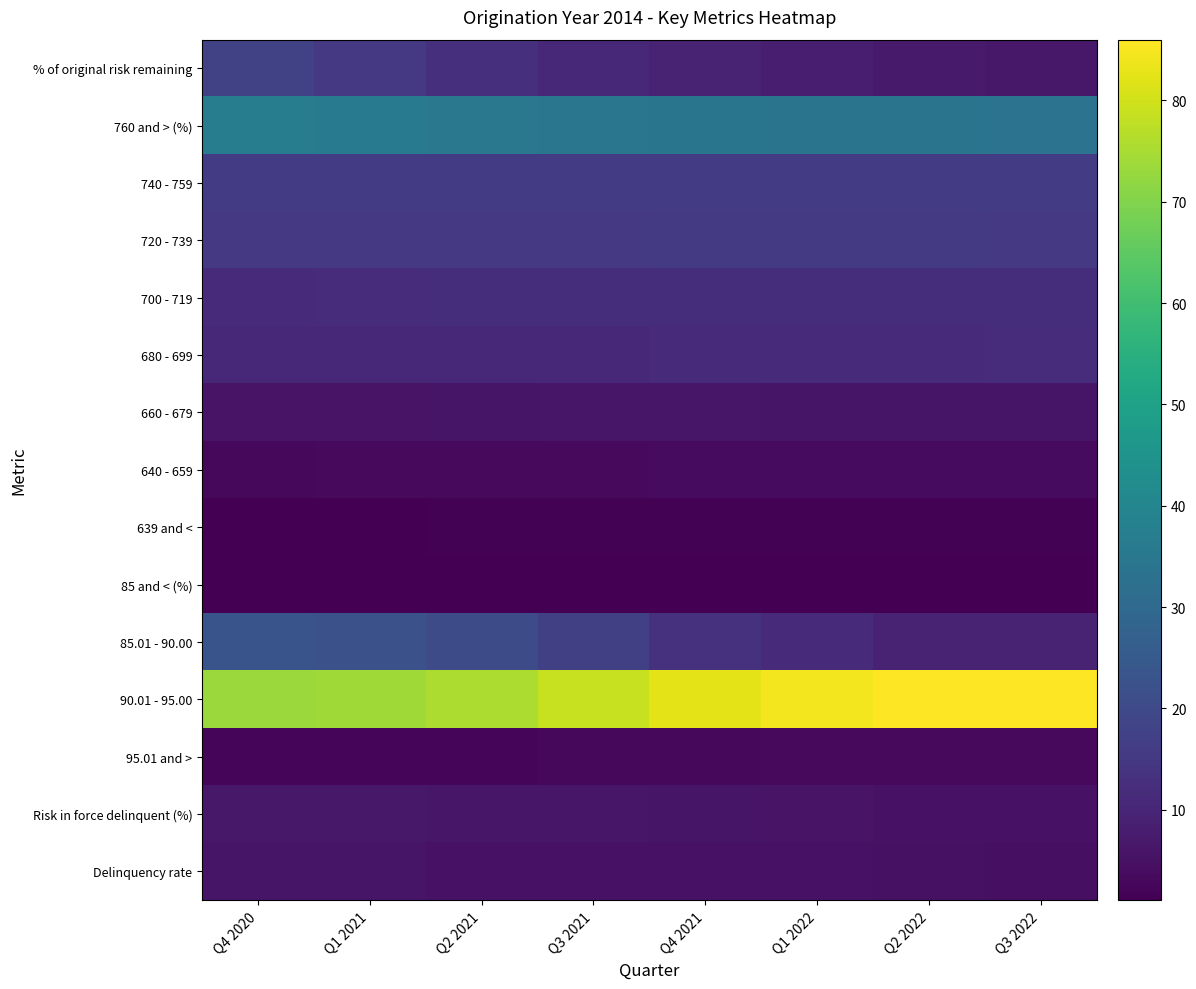

What is the total value across all series at Q3 2021?

222.5